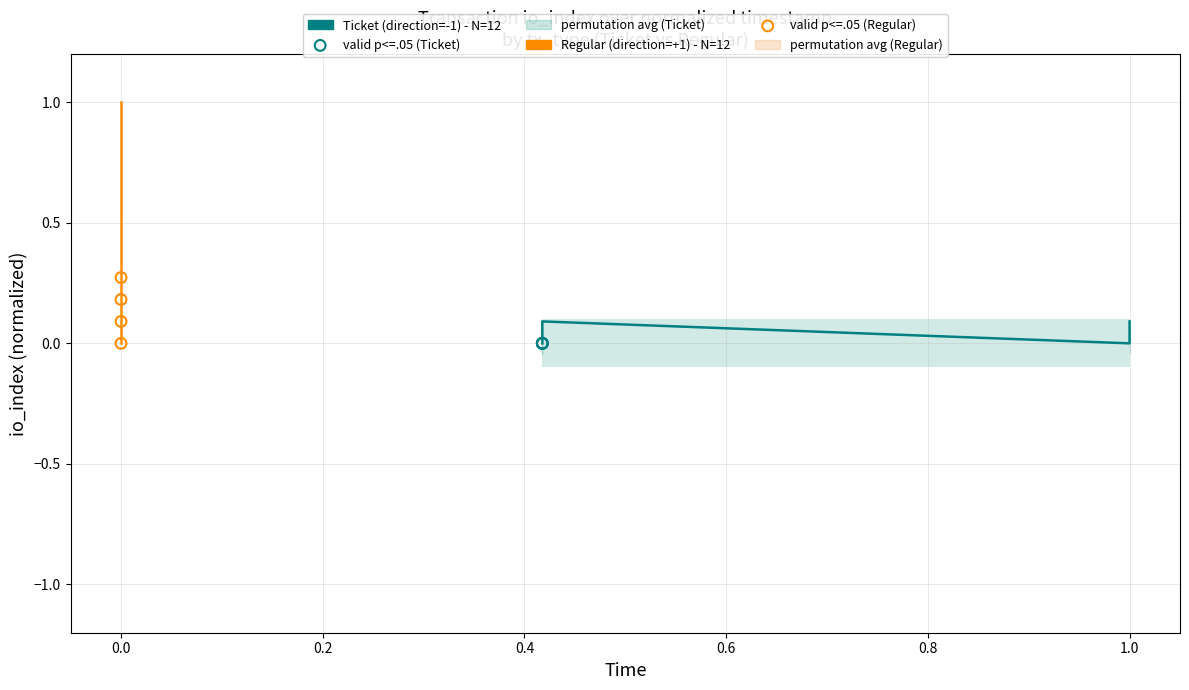

At how many categories does at least one series exceed 0?

11